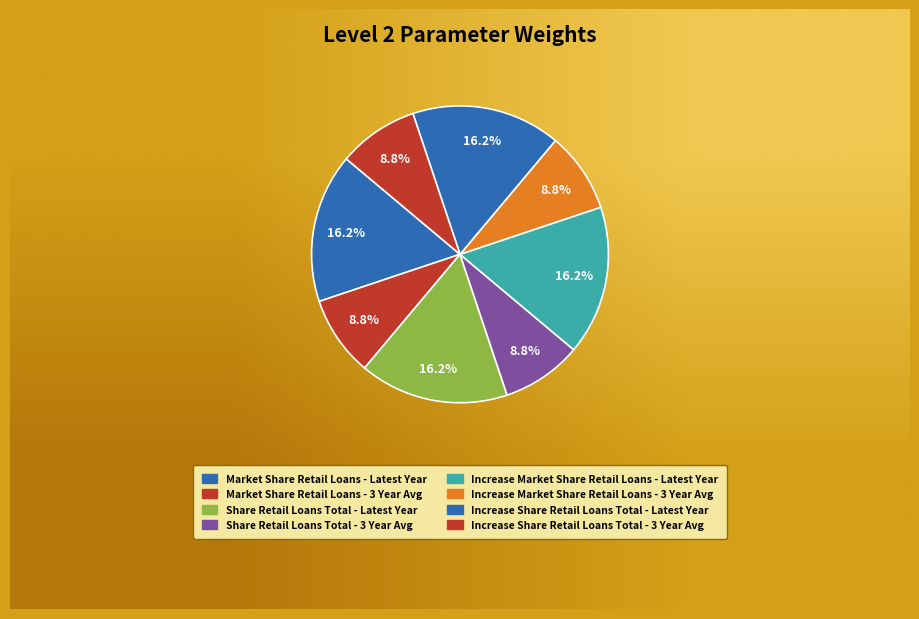

Count the number of slices in the pie.

8